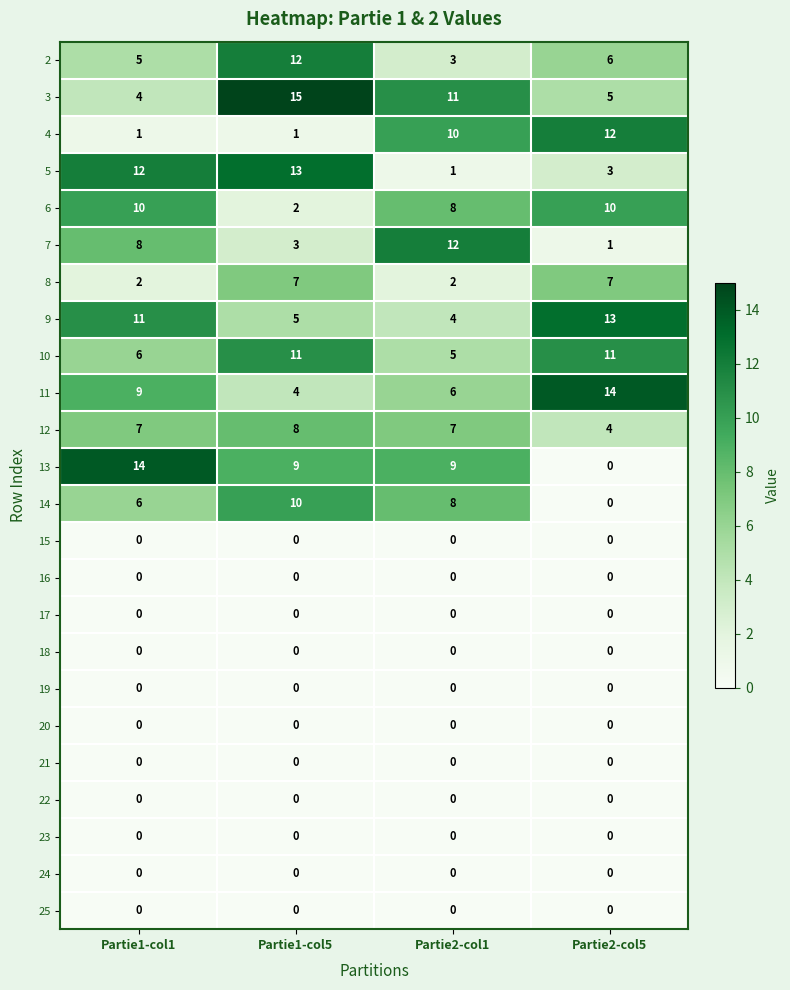

What is the total value across all series at Partie2-col5?

86